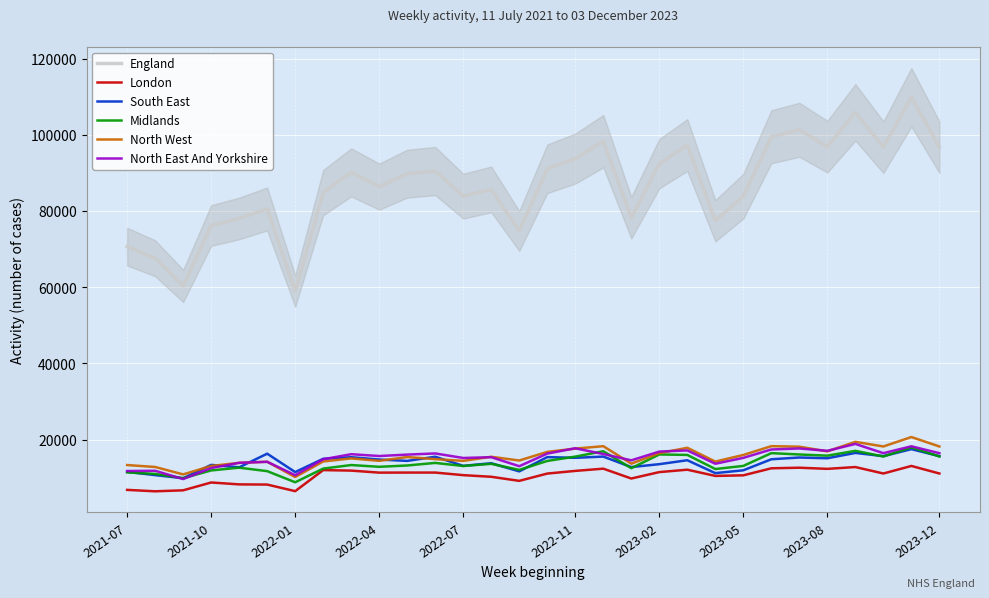

True or false: London and North East And Yorkshire cross at least once.

False